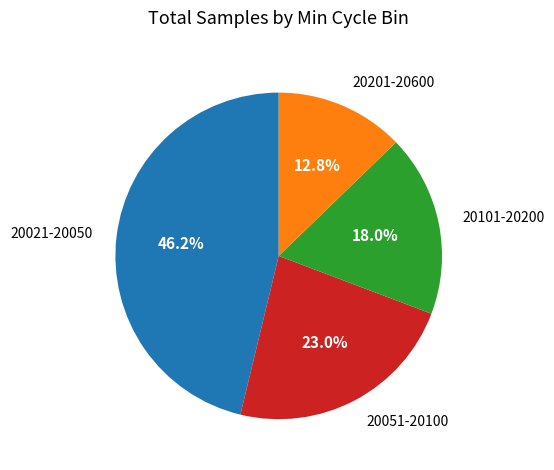

Is there a majority slice in this chart?

No